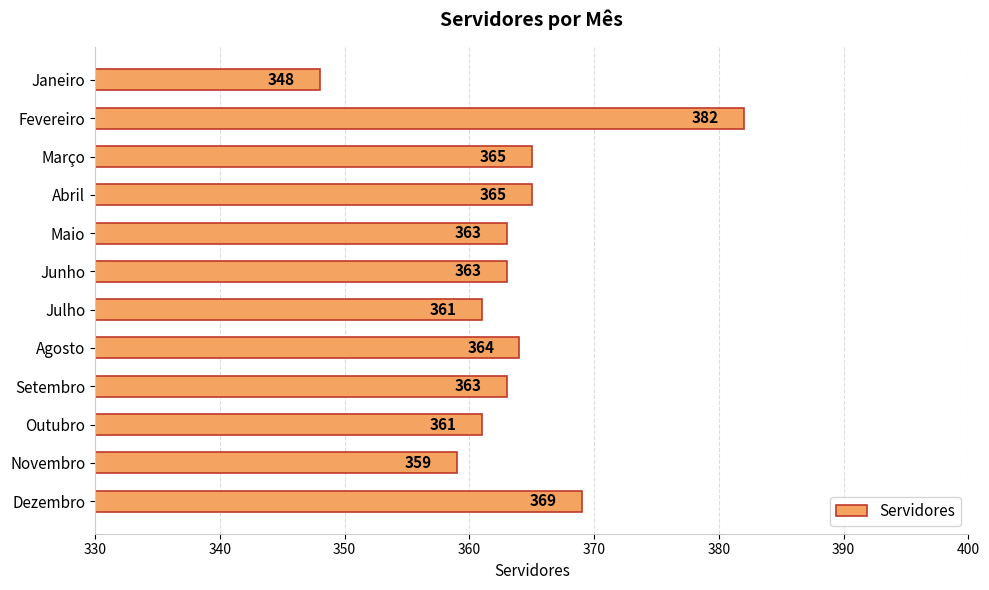

The chart shows a value of 621 at Maio. True or false?

False